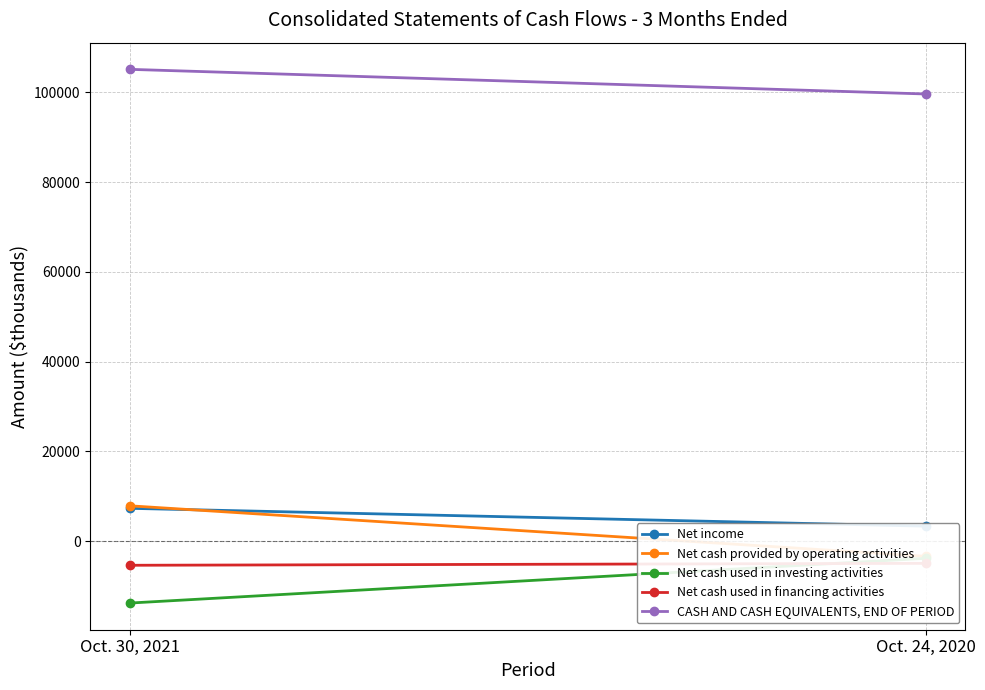

What position from the right is Oct. 30, 2021?

2